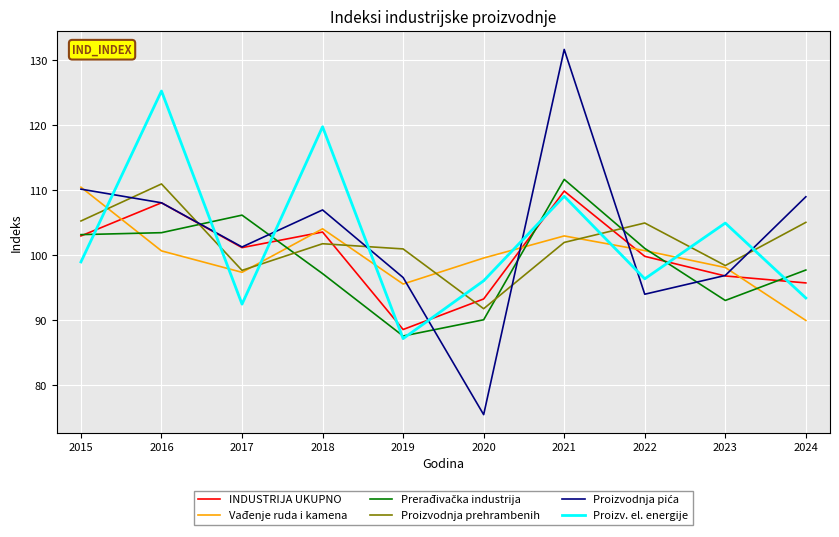

What is the maximum value for INDUSTRIJA UKUPNO?

109.9